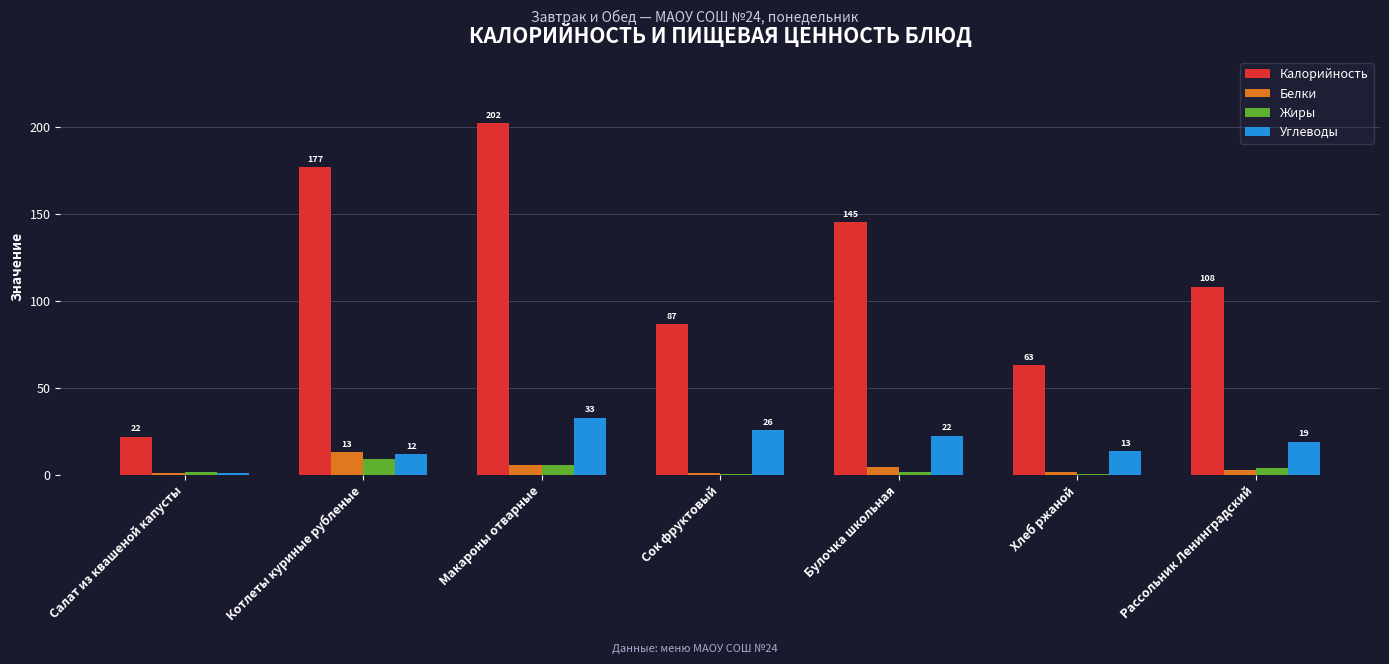

What is the spread (max minus min) of values at Рассольник Ленинградский?

105.6